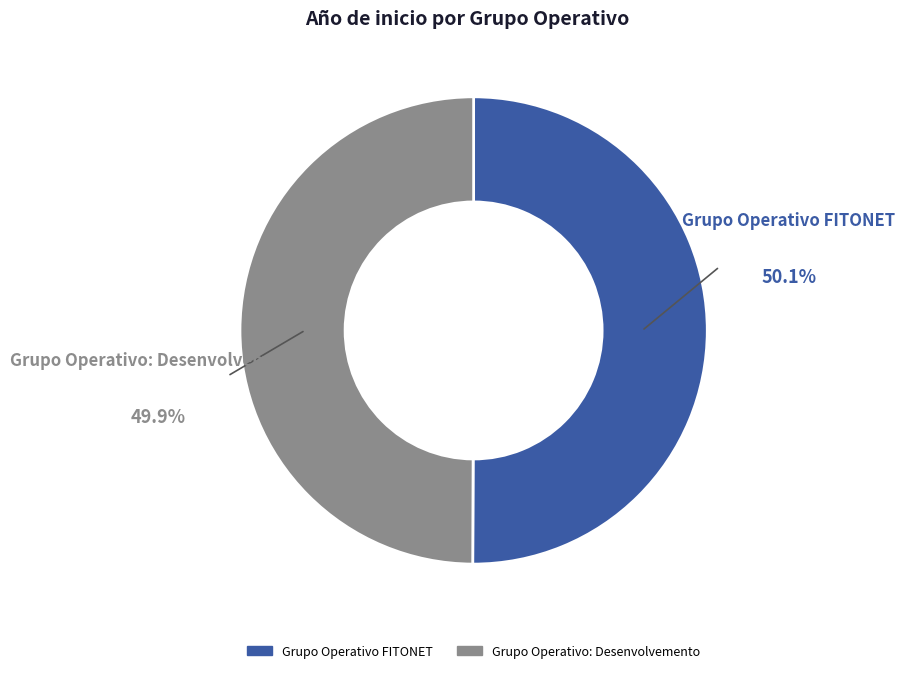

Approximately how many times larger is the value at Grupo Operativo FITONET compared to Grupo Operativo: Desenvolvemento?

1.0